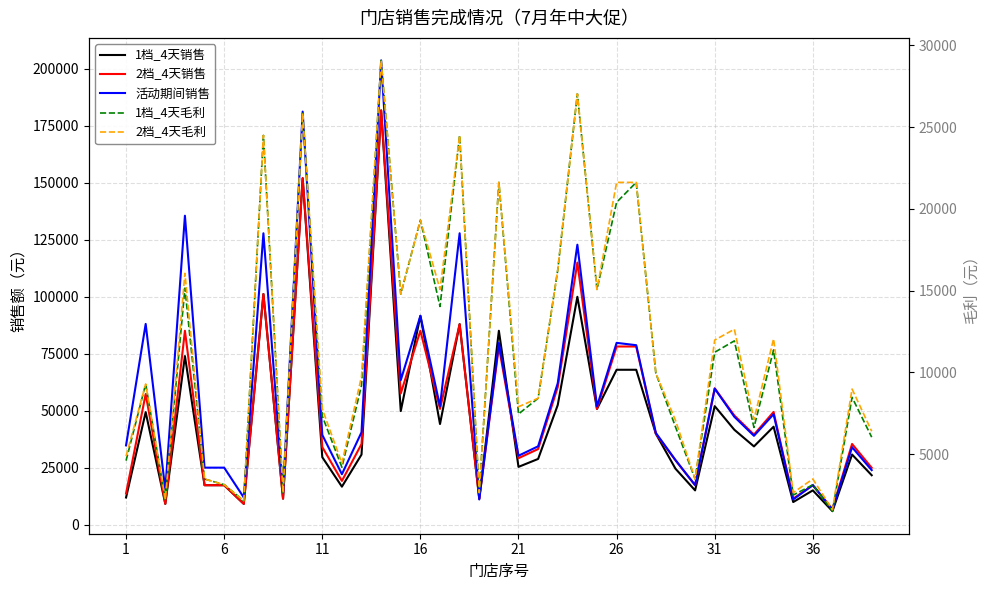

Is the value of 1档_4天毛利 at 21 greater than the value of 2档_4天毛利 at 24?

No